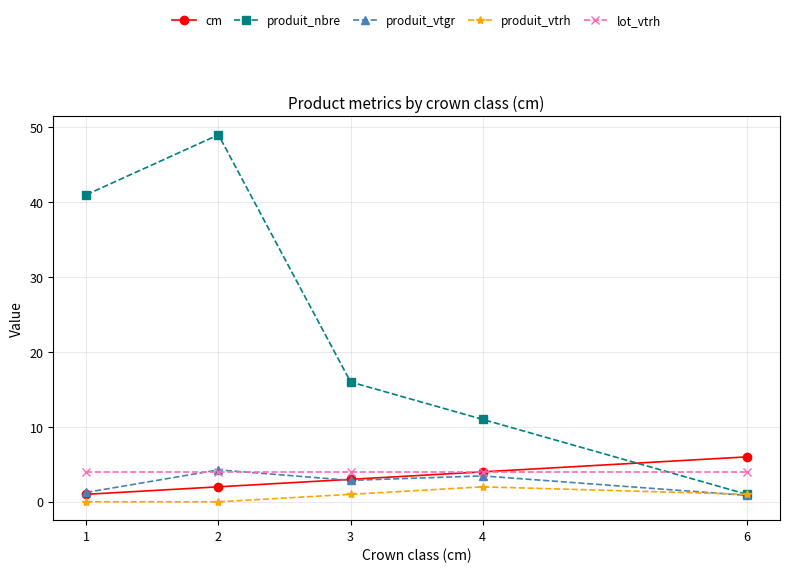

What are all the series names shown in the legend?

cm, produit_nbre, produit_vtgr, produit_vtrh, lot_vtrh